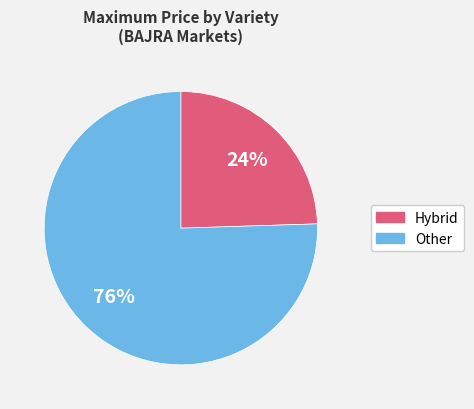

Count the number of slices in the pie.

2